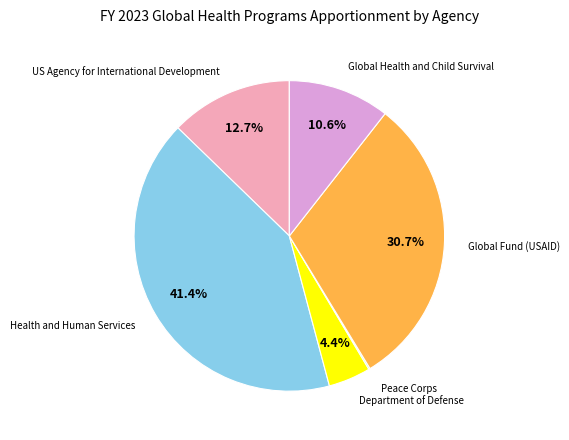

Is there a majority slice in this chart?

No